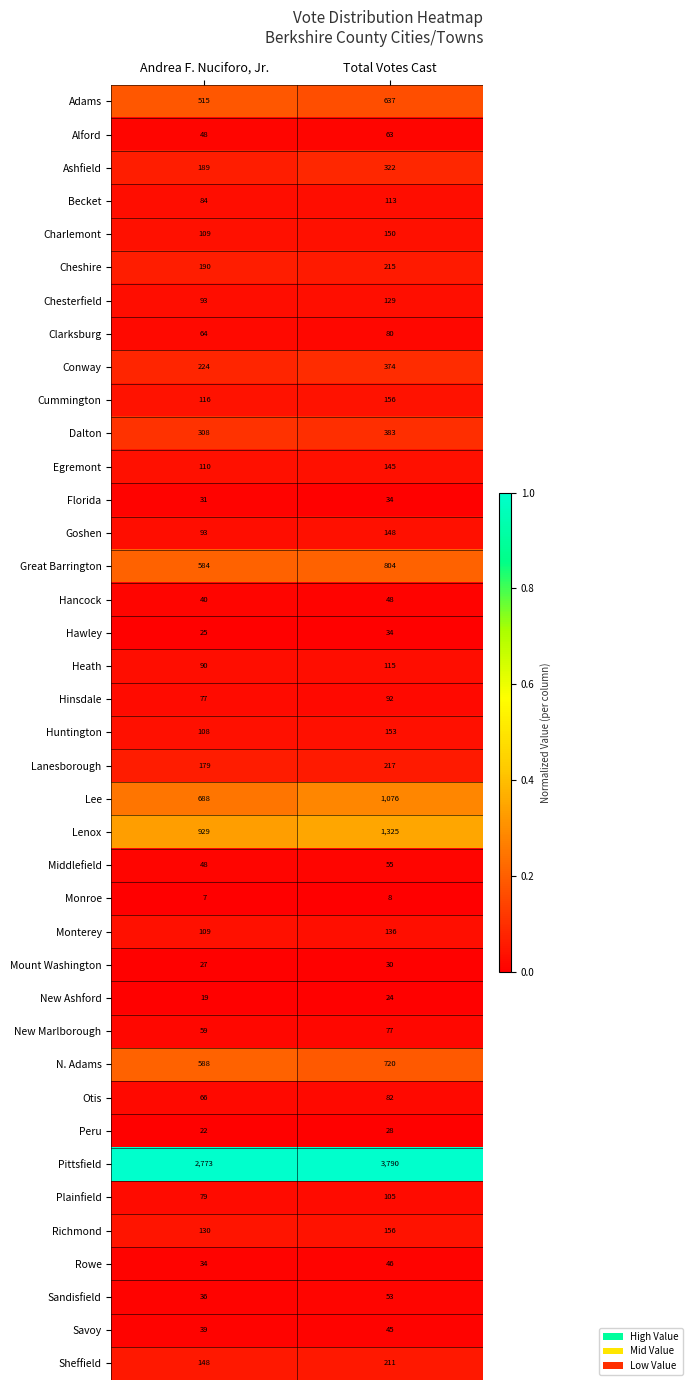

True or false: Rowe has a value of 81 at Total Votes Cast.

False